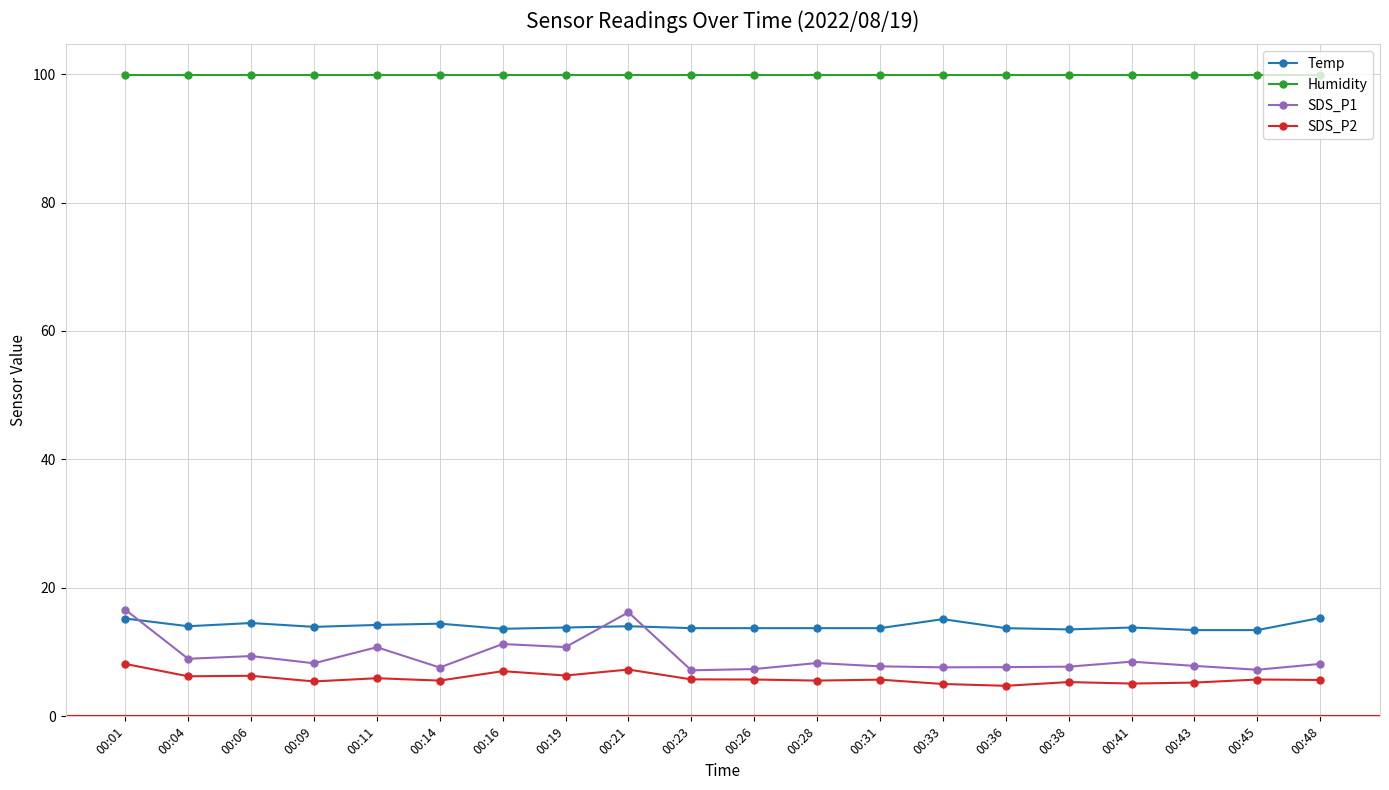

The Temp series shows 23.9 at 00:26. True or false?

False